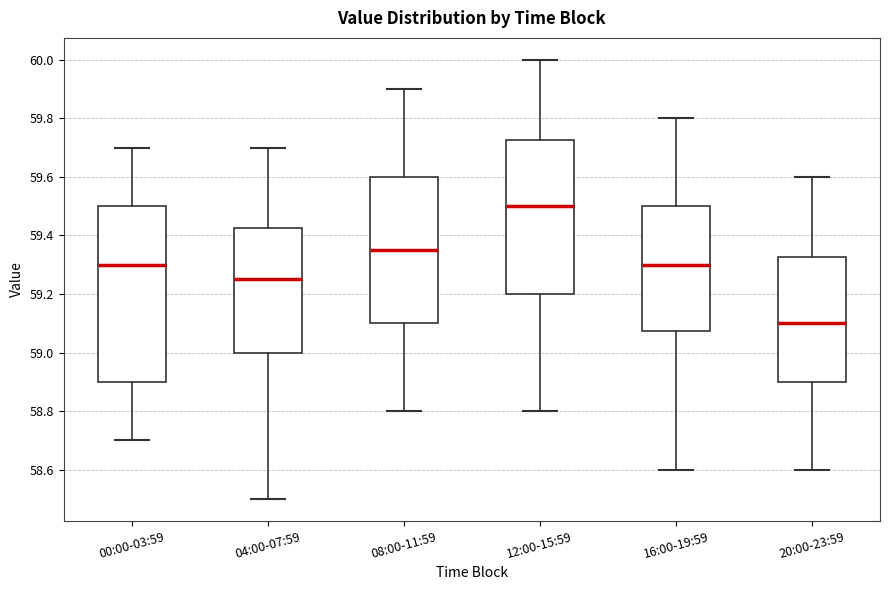

Where is the lower edge of the box for 16:00-19:59 on the y-axis? The values are not printed on the chart, so give them approximately, as read against the axis.

59.08